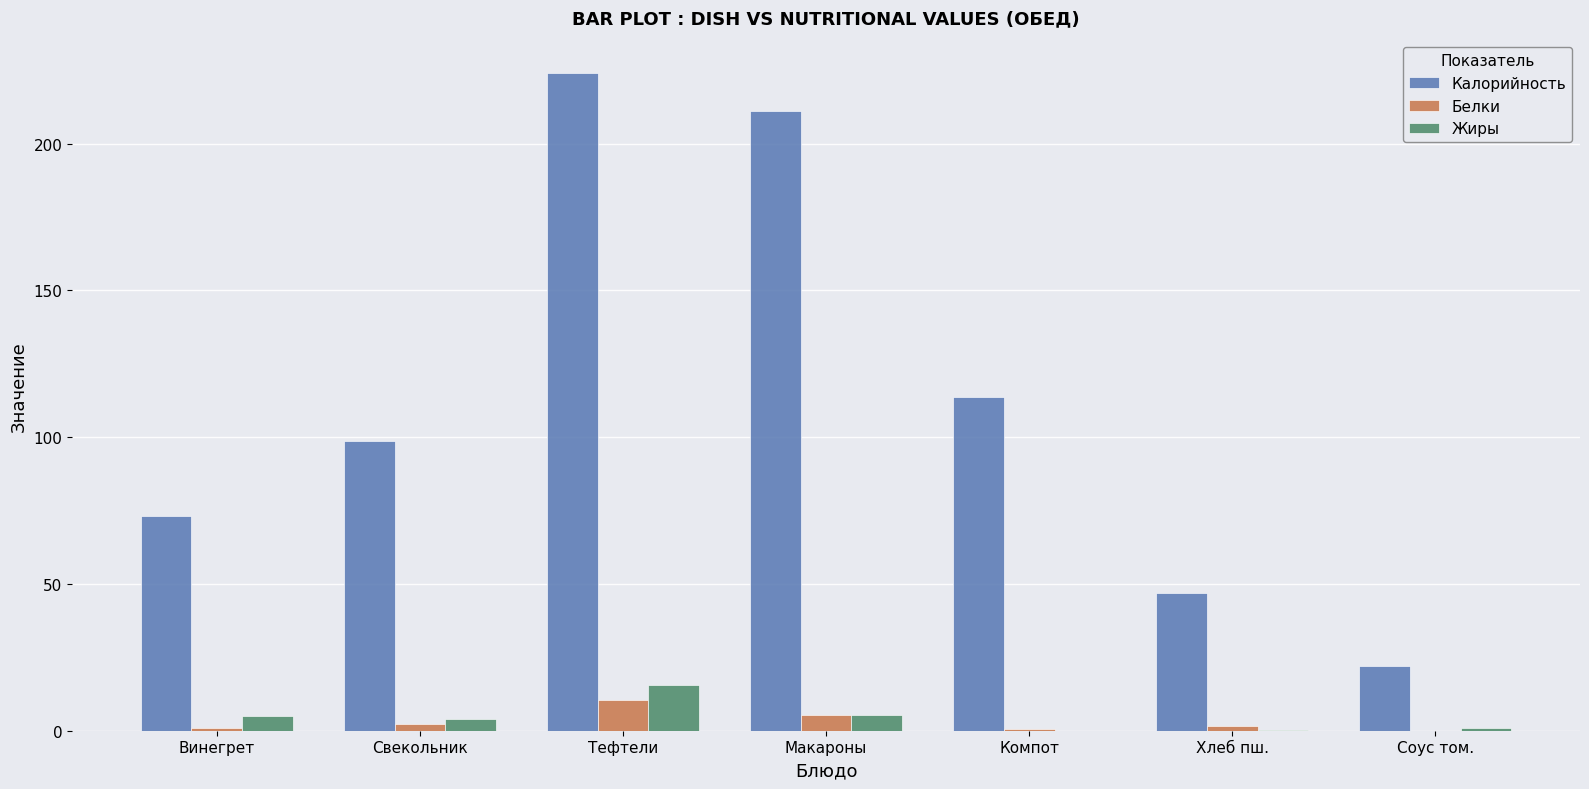

Is it true that Жиры equals 15.5 at Тефтели?

True